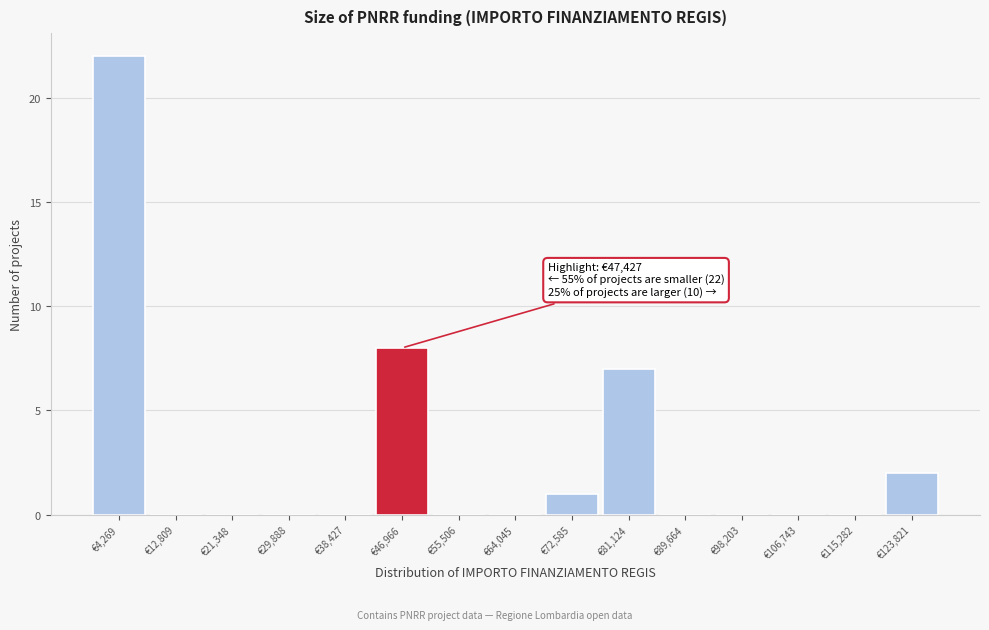

Which range on the x-axis has the tallest bar?

0 to 9000